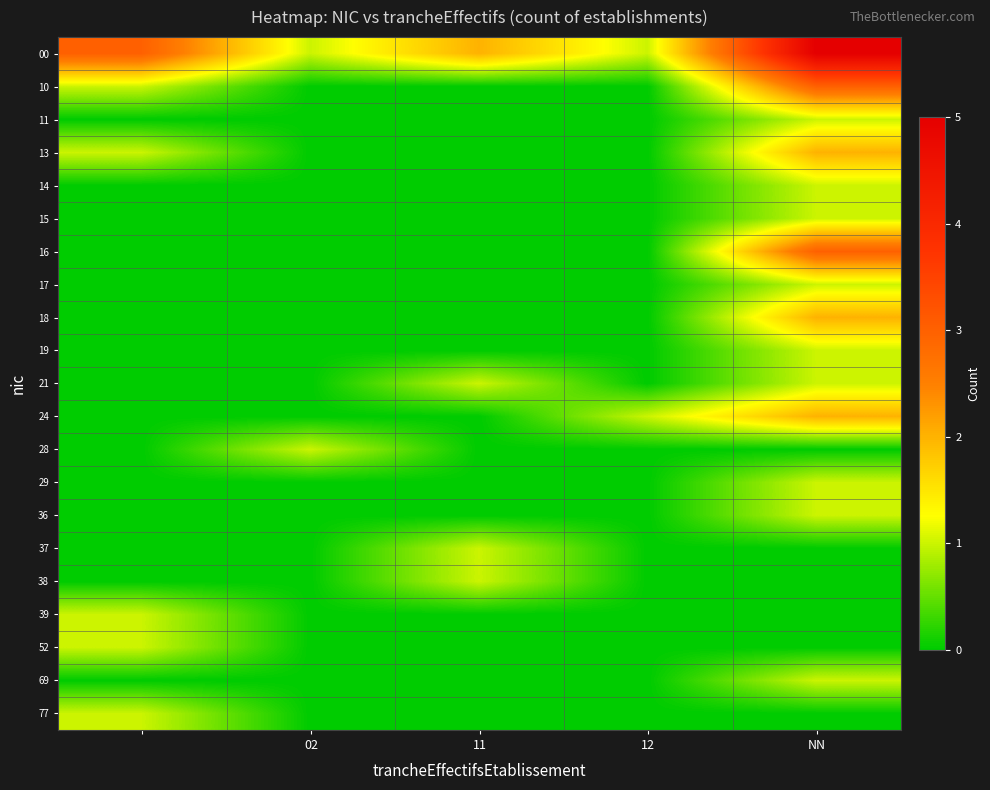

Reading left to right, extract all data points from this chart.

00: 3	1	2	1	5
10: 1	0	0	0	3
11: 0	0	0	0	1
13: 1	0	0	0	2
14: 0	0	0	0	1
15: 0	0	0	0	1
16: 0	0	0	0	3
17: 0	0	0	0	1
18: 0	0	0	0	2
19: 0	0	0	0	1
21: 0	0	1	0	1
24: 0	0	0	1	2
28: 0	1	0	0	0
29: 0	0	0	0	1
36: 0	0	0	0	1
37: 0	0	1	0	0
38: 0	0	1	0	0
39: 1	0	0	0	0
52: 1	0	0	0	0
69: 0	0	0	0	1
77: 1	0	0	0	0